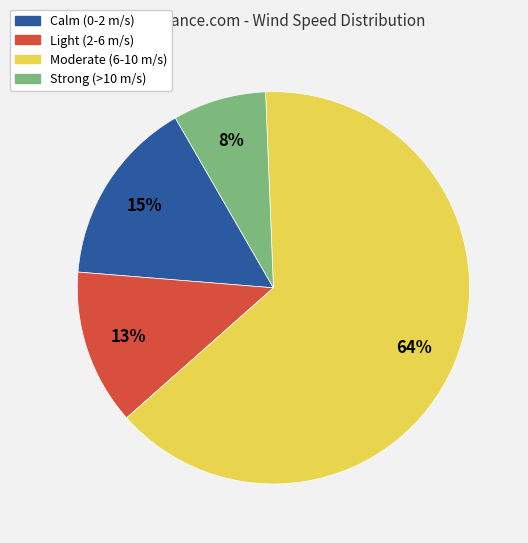

What is the smallest slice in the pie chart?

Strong (>10 m/s)